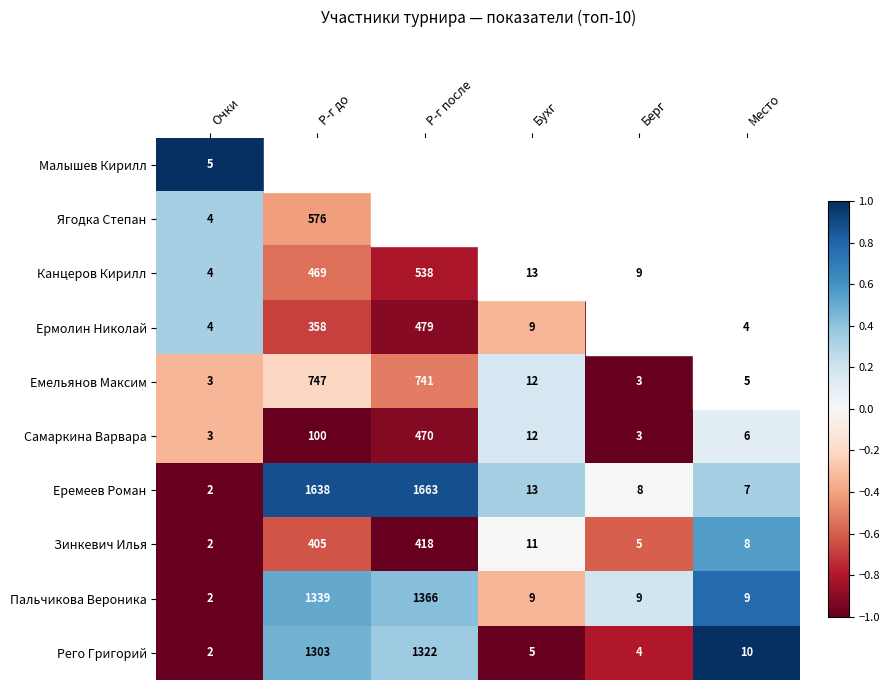

Which series has the largest total across all categories?

Малышев Кирилл